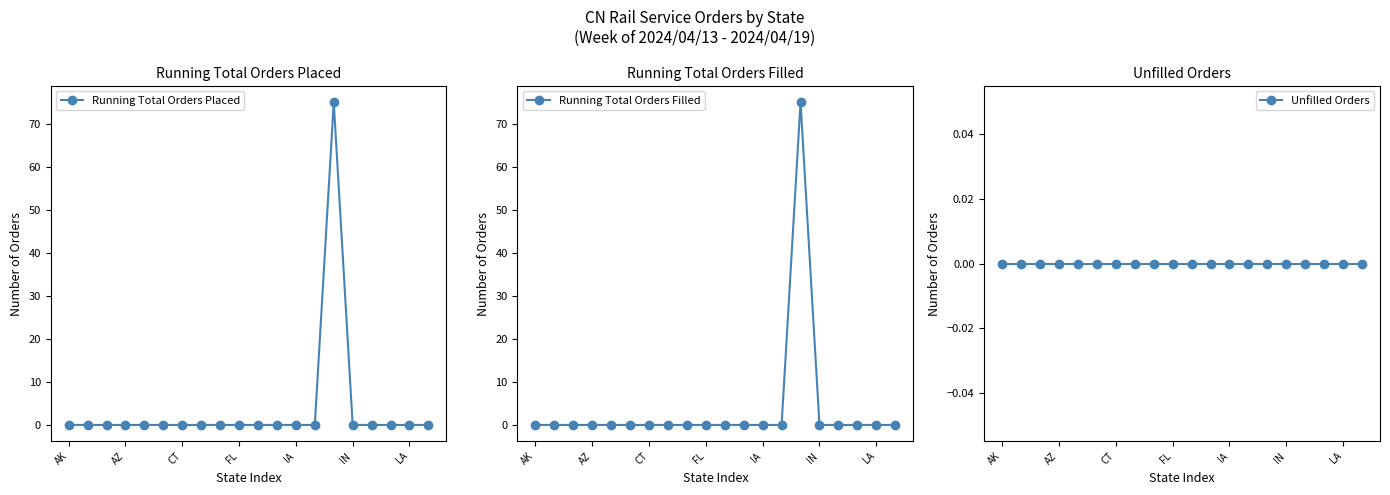

The Running Total Orders Placed series shows 27 at LA. True or false?

False